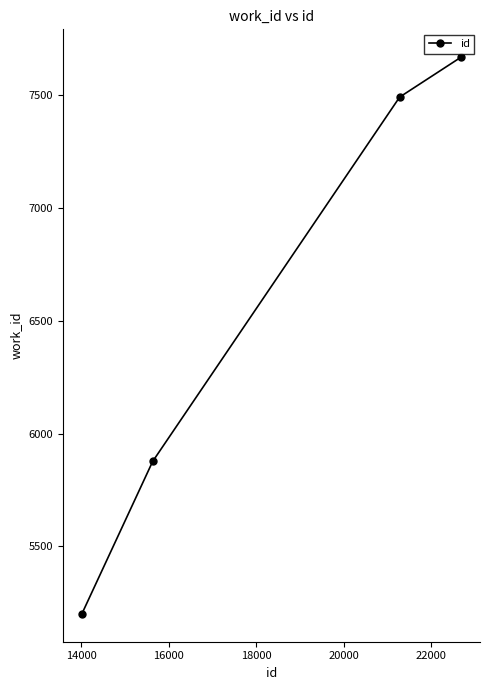

What is the value of the 3rd point from the left?

7492